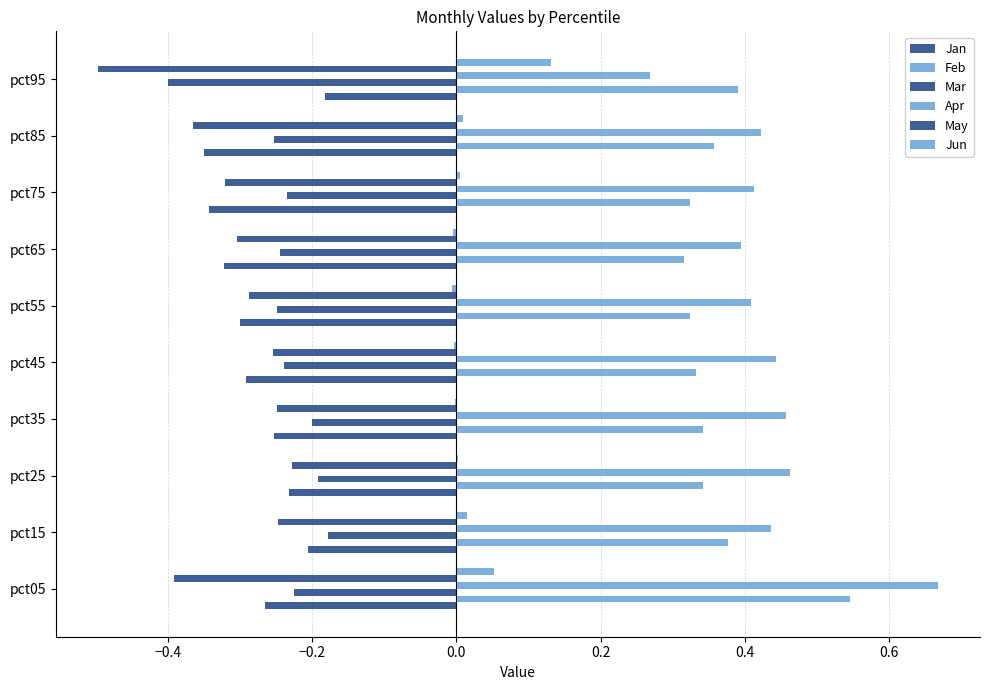

How many categories are shown in the chart?

10